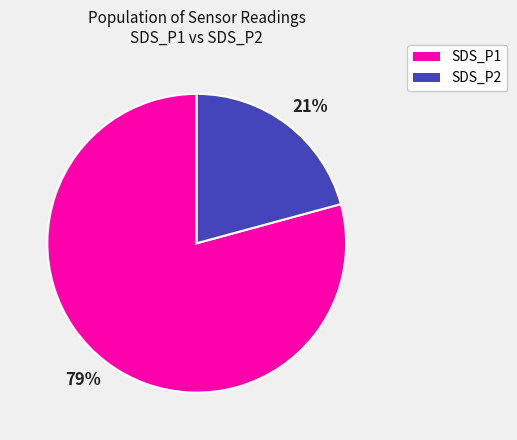

Rank the categories by value from lowest to highest.

SDS_P2, SDS_P1